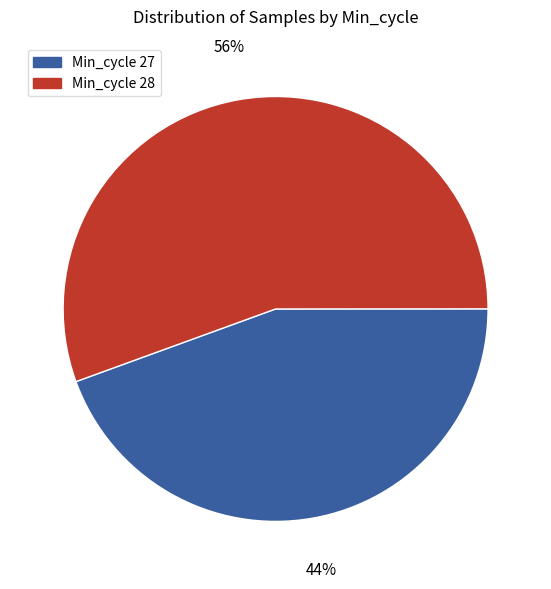

What is the ratio of the value at Min_cycle 27 to the value at Min_cycle 28?

0.8